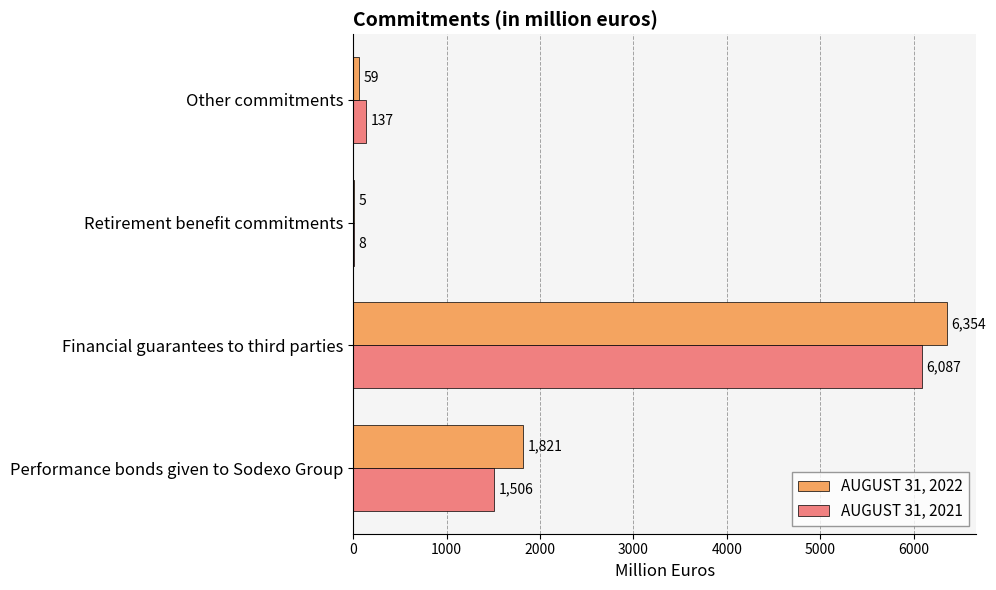

At which category is the sum across all series the highest?

Financial guarantees to third parties